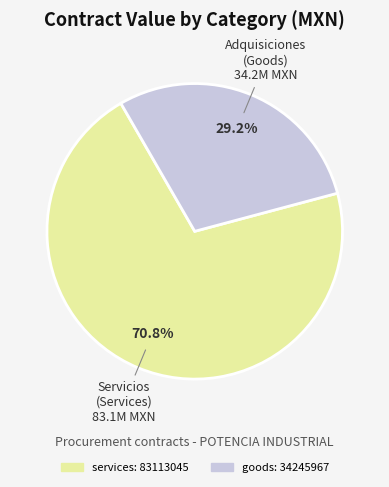

Does any single category account for the majority?

Yes